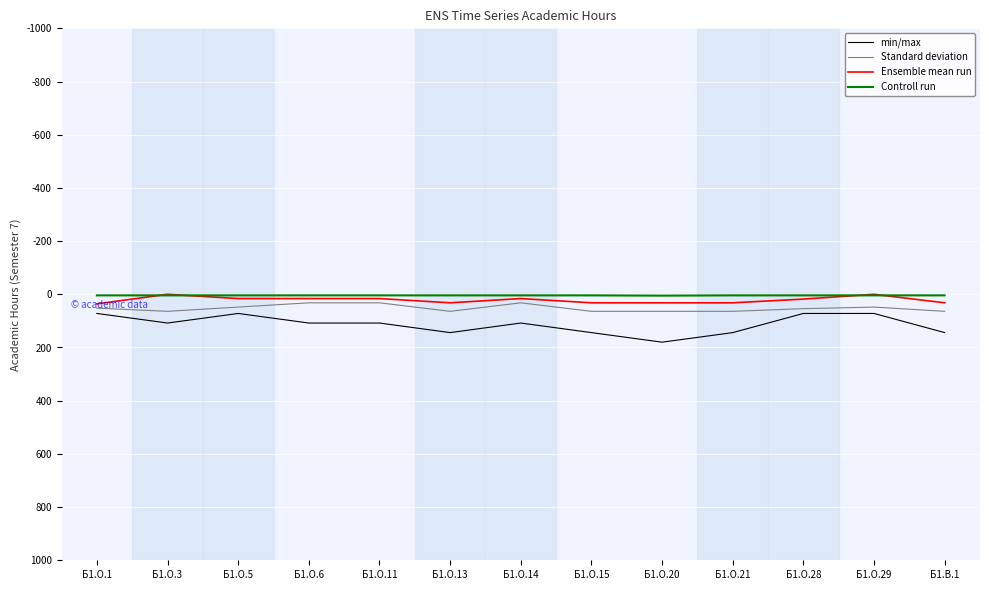

What is the average value of the Standard deviation series?

52